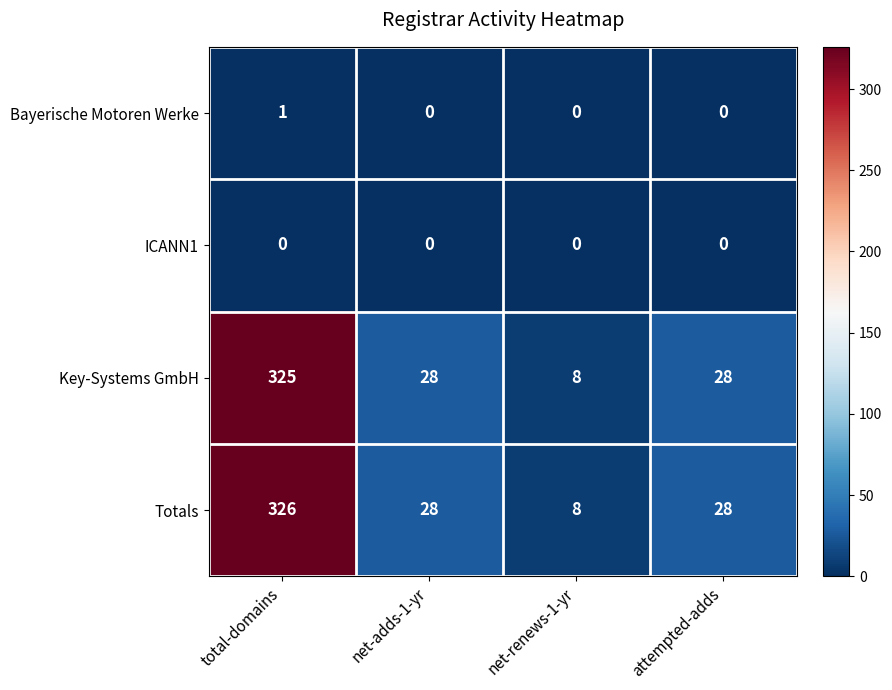

Rank the series by their maximum value, from lowest to highest.

ICANN1, Bayerische Motoren Werke, Key-Systems GmbH, Totals